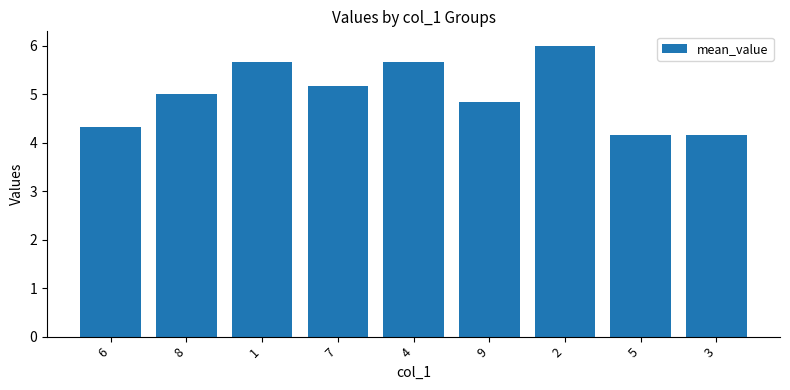

Reading left to right, transcribe all the data shown in this chart.

4.3	5.0	5.7	5.2	5.7	4.8	6.0	4.2	4.2